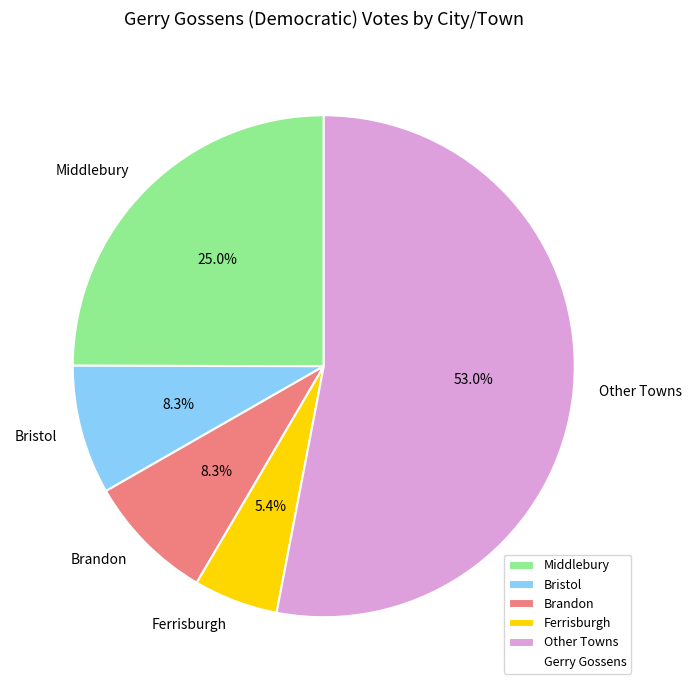

Is there a majority slice in this chart?

Yes